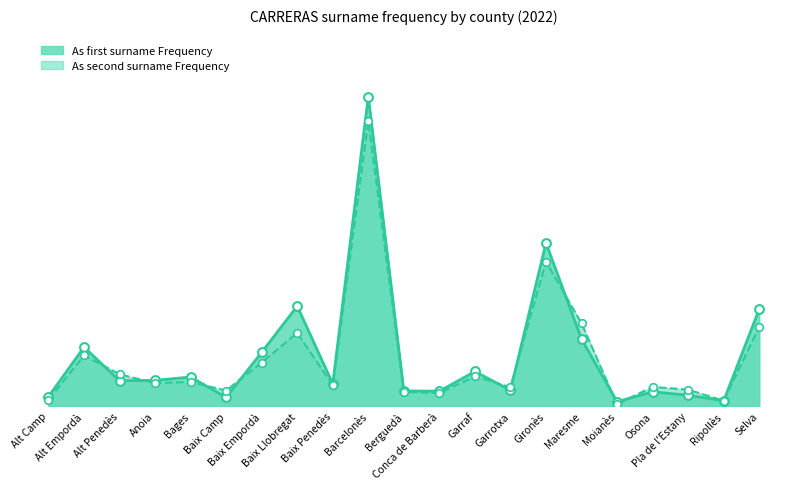

What are all the series names shown in the legend?

As first surname Frequency, As second surname Frequency